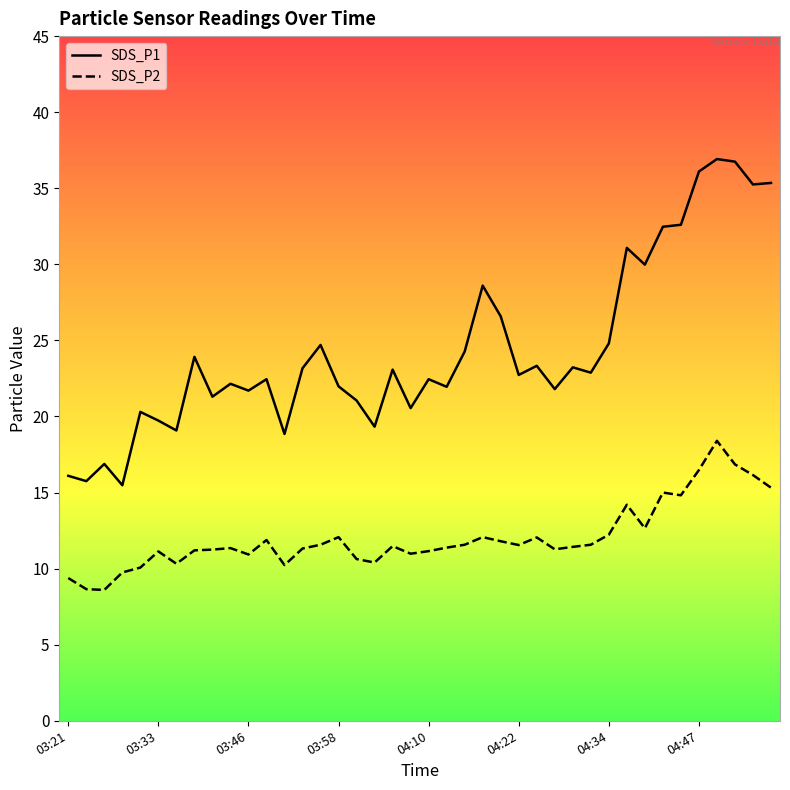

Rank the series by their maximum value, from lowest to highest.

SDS_P2, SDS_P1